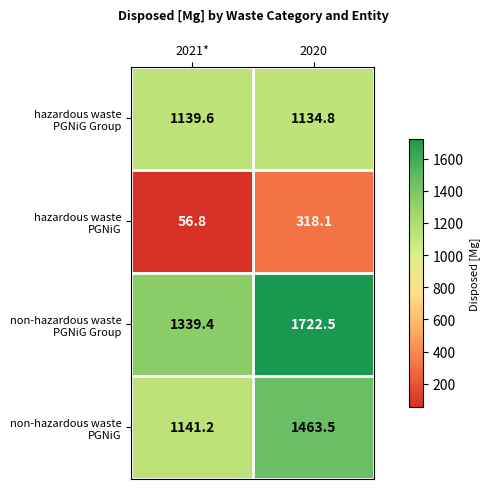

At which category does the chart reach its peak across all series?

2020